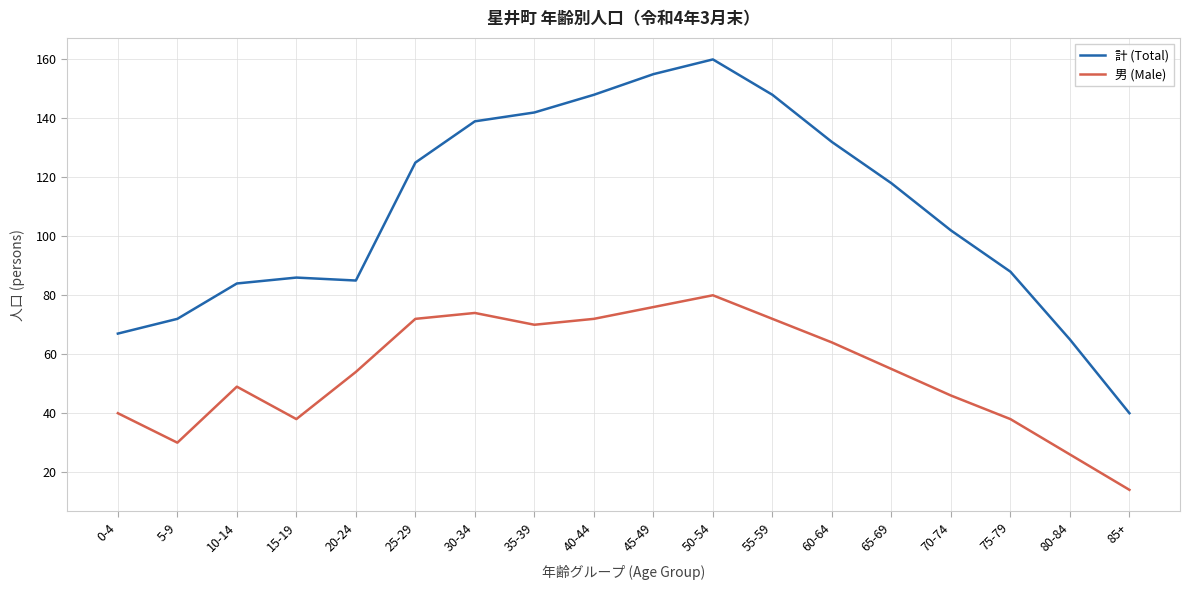

Where is 計 (Total) nearest to the value 100?

70-74